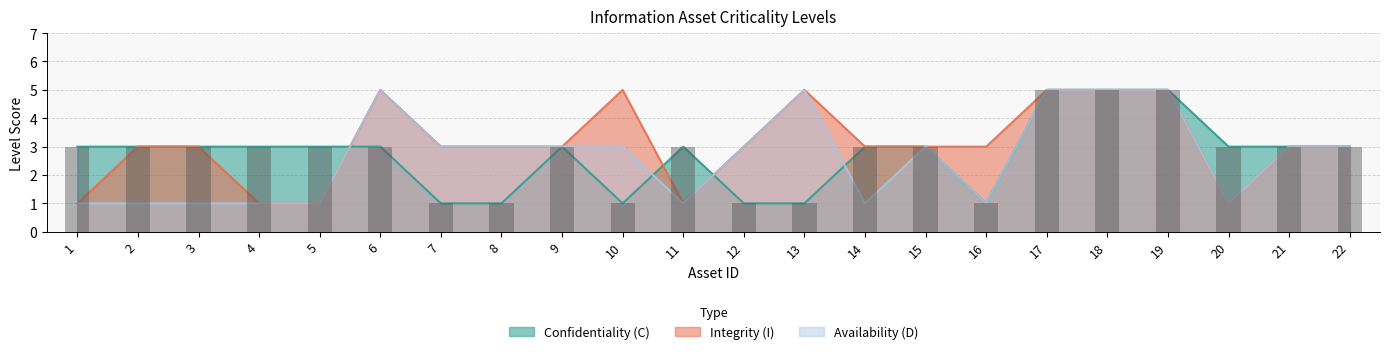

How many data points does each series have?

22